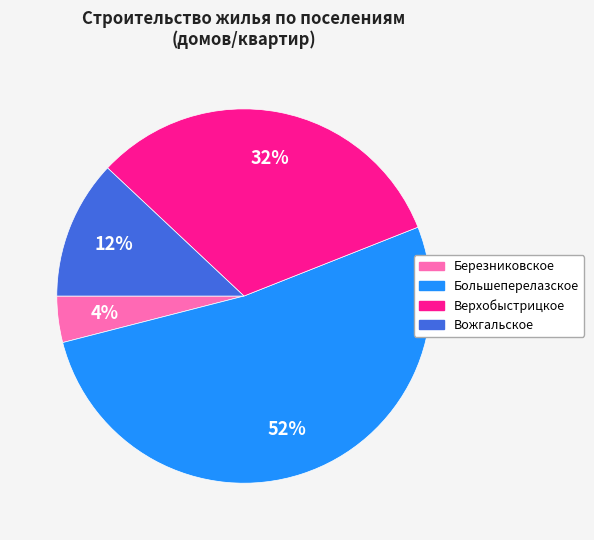

To the nearest percent, what is the difference between the largest and smallest slice percentages?

48%